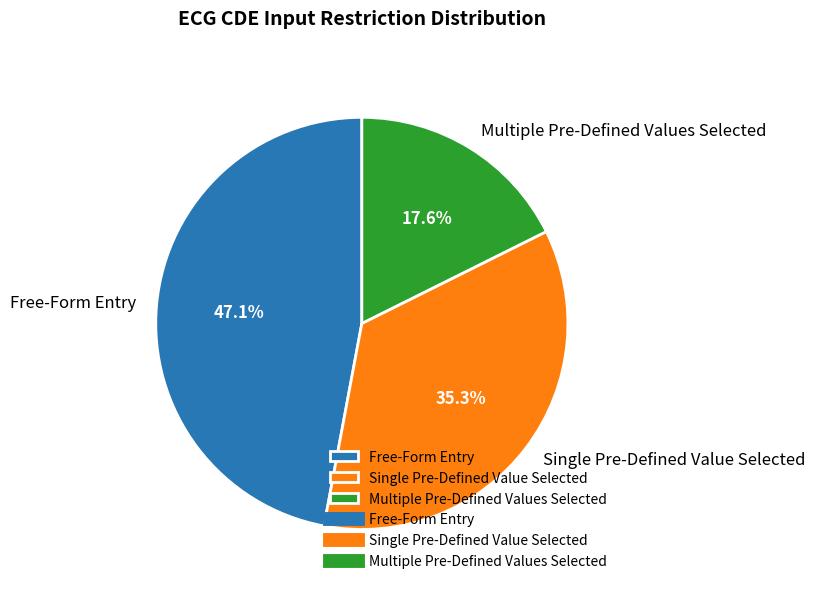

Approximately how many times larger is the value at Free-Form Entry compared to Single Pre-Defined Value Selected?

1.3